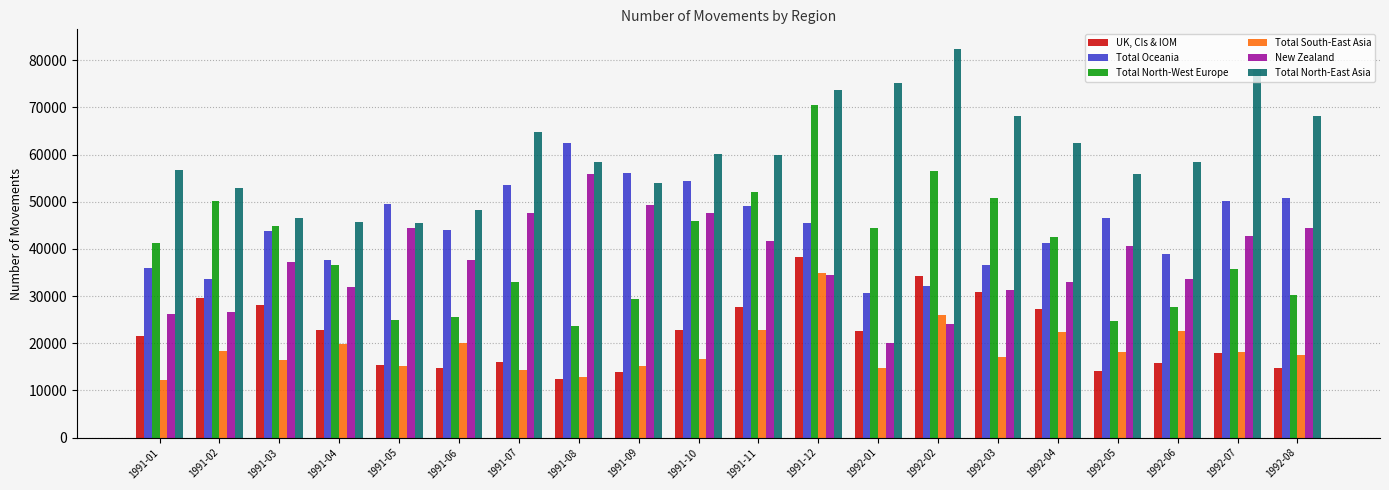

What is the greatest value displayed?

82440